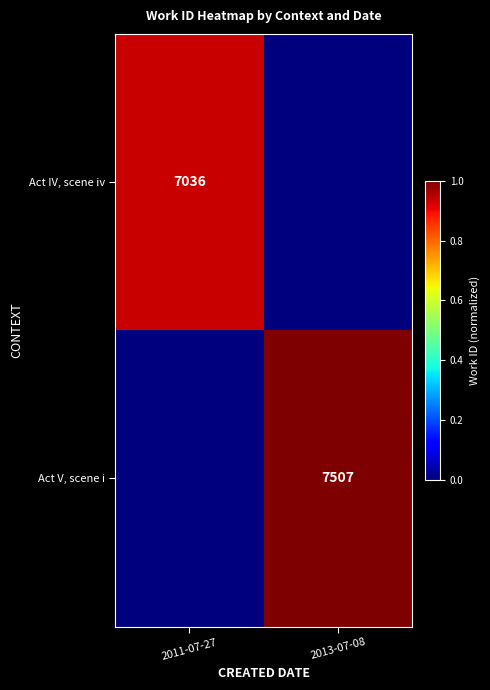

Is the value of Act V, scene i at 2013-07-08 greater than the value of Act IV, scene iv at 2011-07-27?

Yes